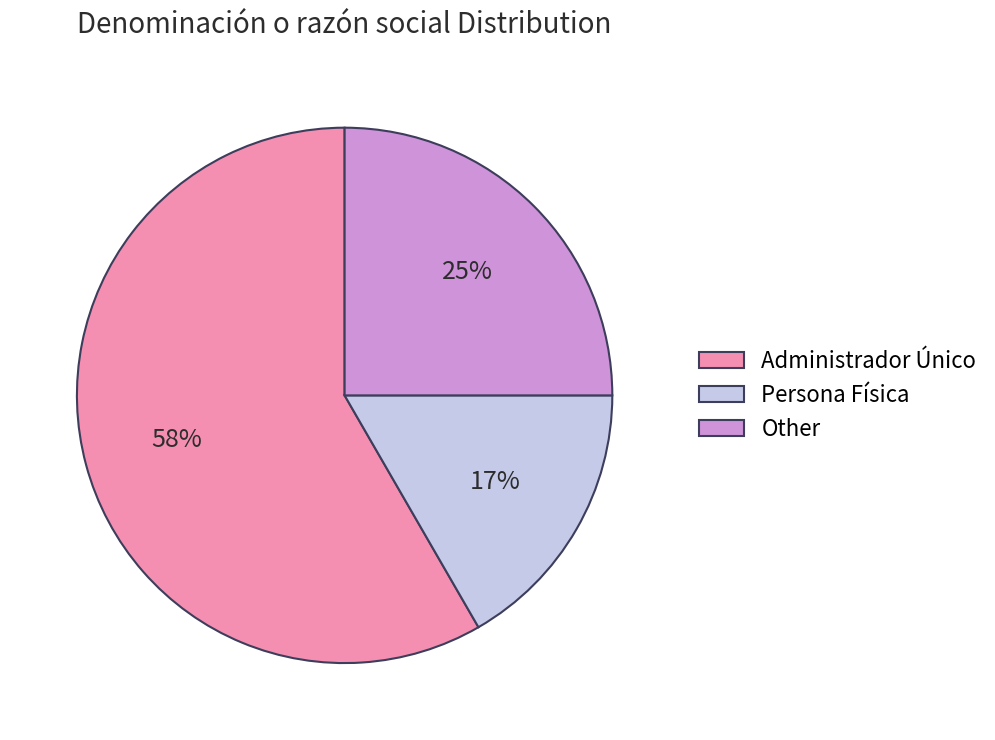

To the nearest percent, what portion does Other represent?

25%